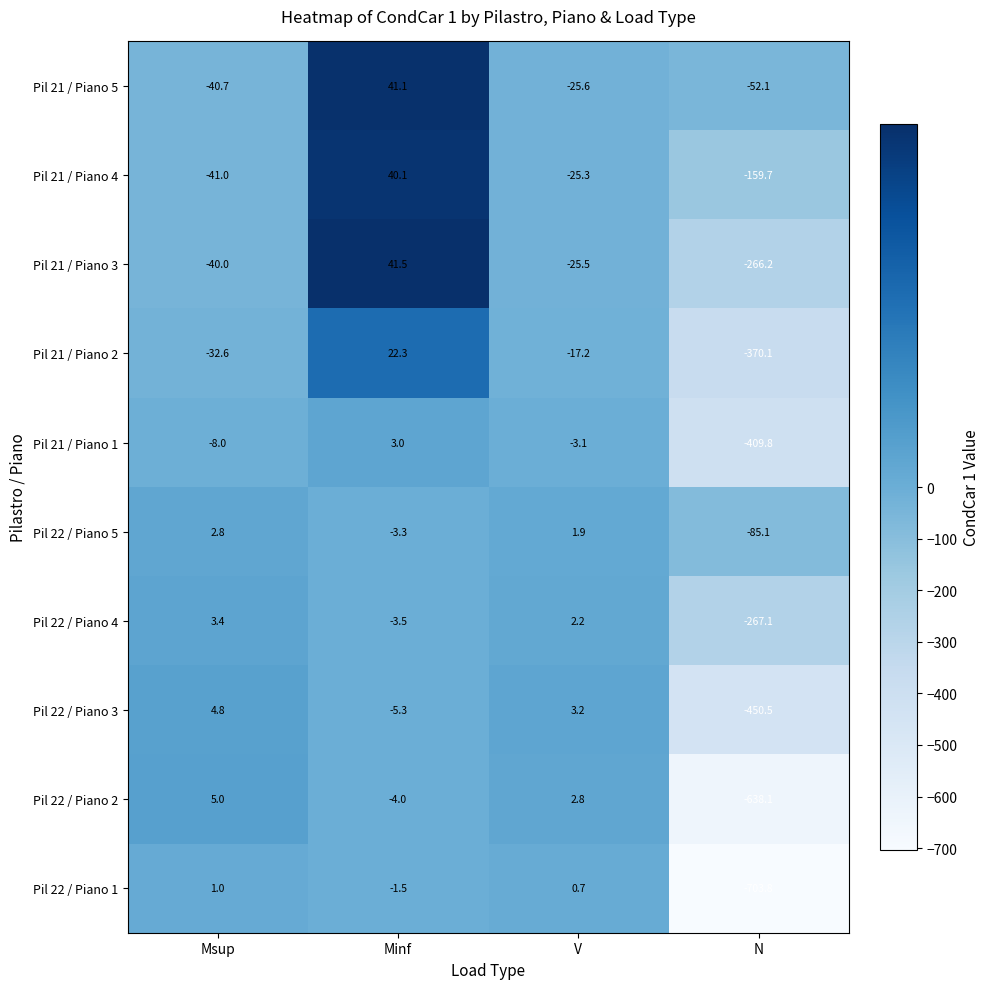

What is the sum of the Pil 22 / Piano 4 values at V and N?

-264.9